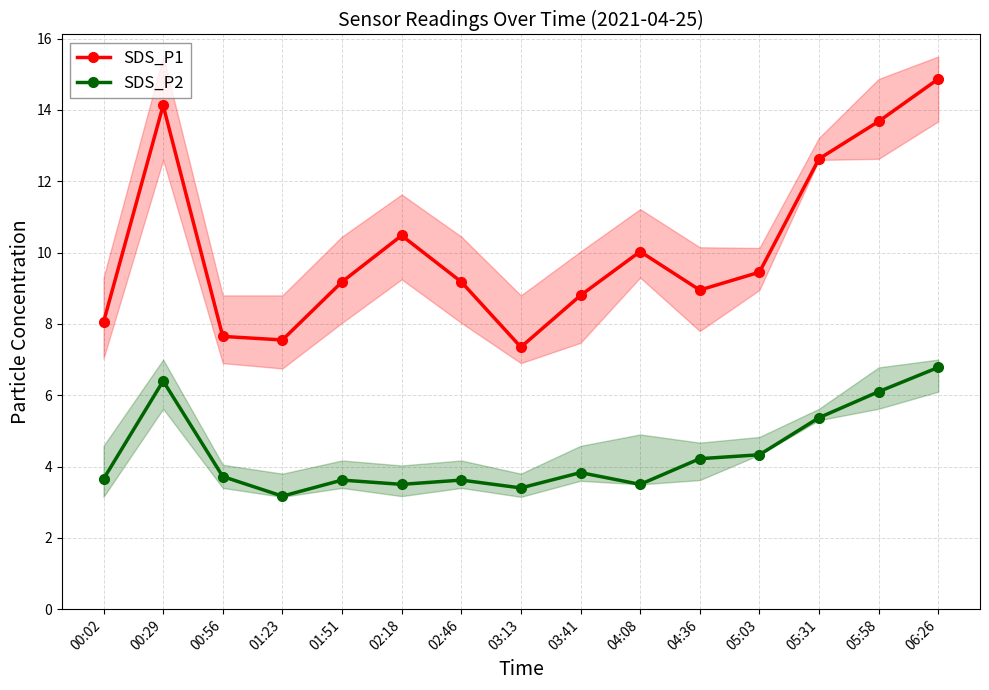

What is the average value of the SDS_P2 series?

4.3